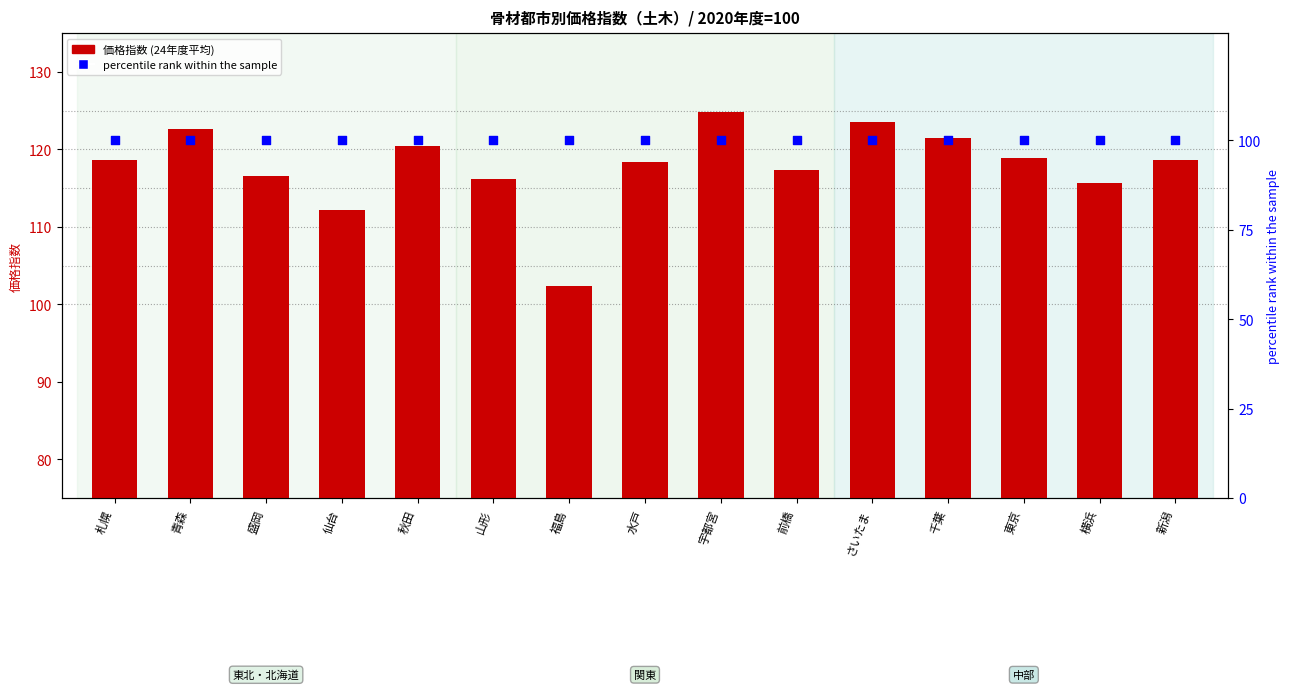

Which series contains the highest Y value?

24年度平均